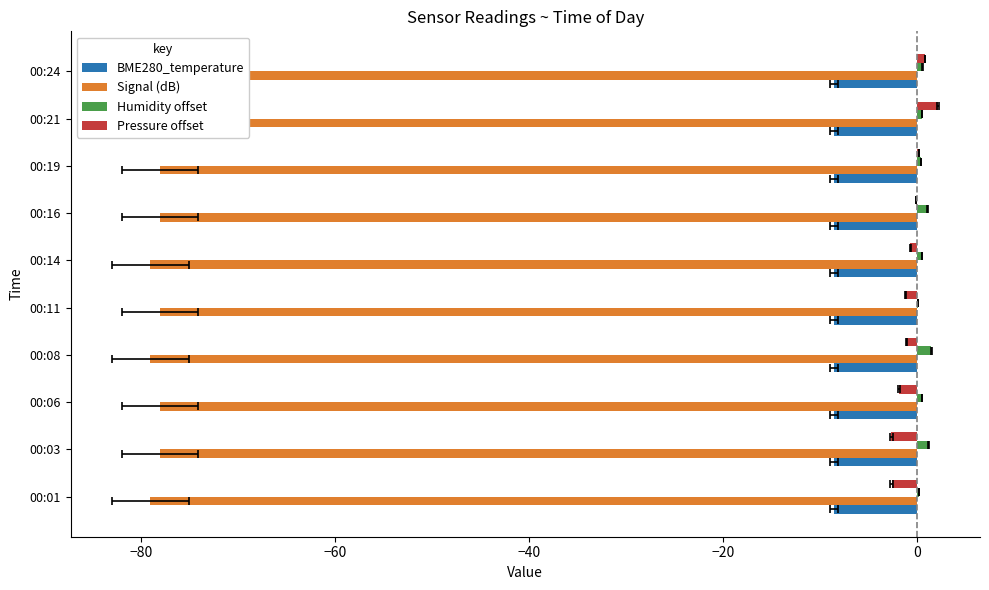

The value of Pressure offset at 00:03 is -0.7. True or false?

False